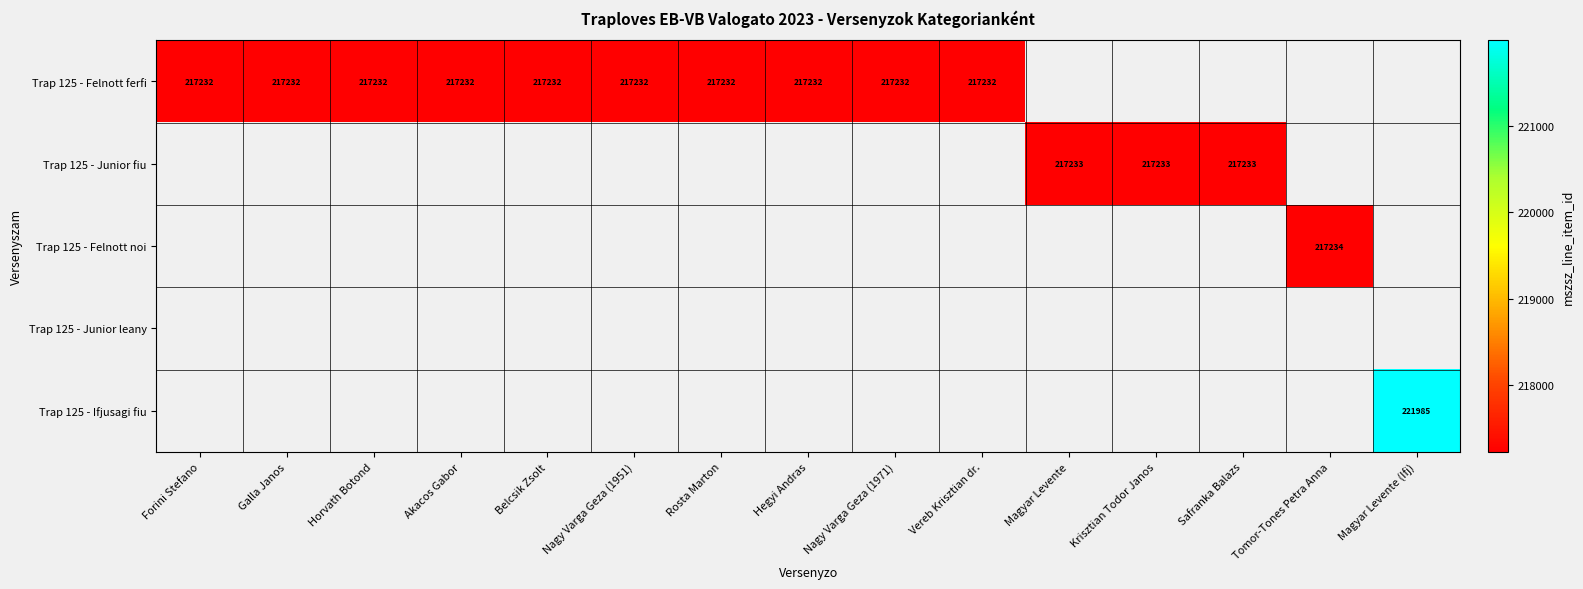

At which category does the chart reach its minimum across all series?

Forini Stefano